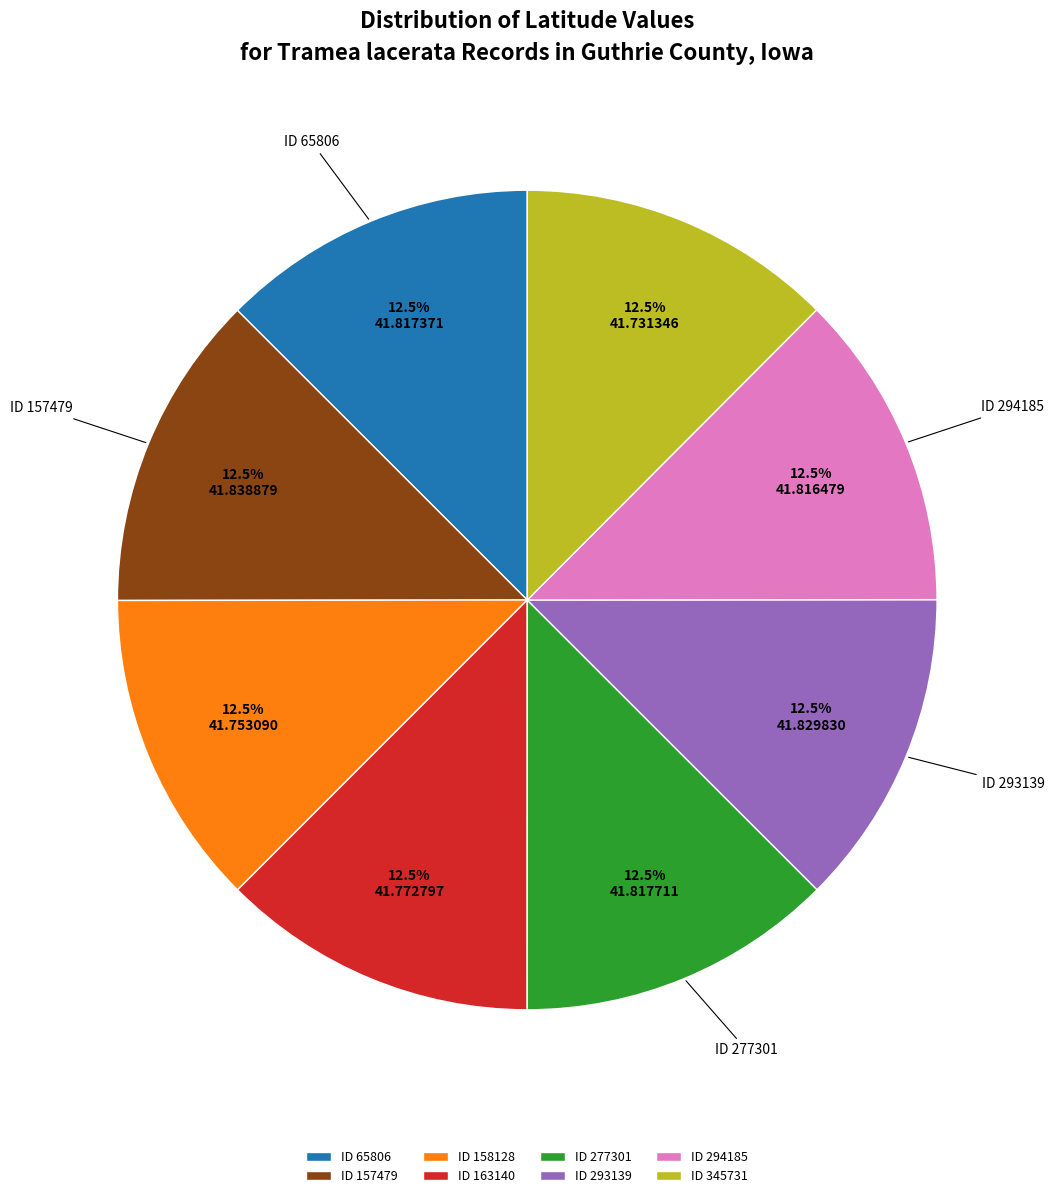

Is the sum of ID 277301 and ID 158128 greater than half?

No